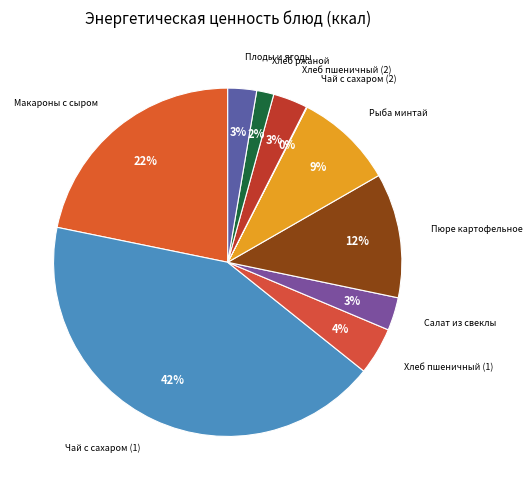

To the nearest percent, what is the average slice percentage?

10%